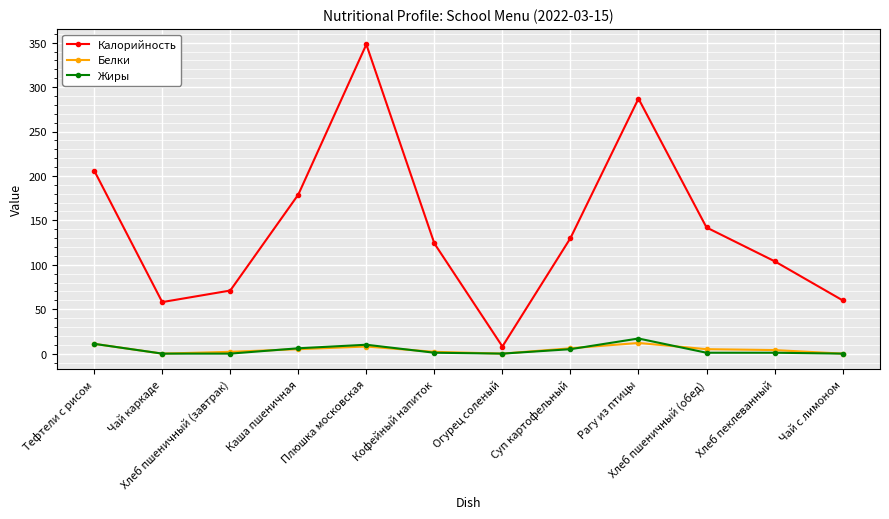

What is the difference between the maximum and minimum values in the Жиры series?

17